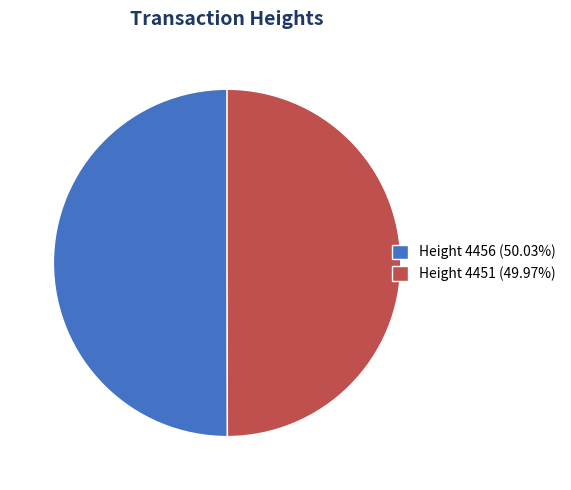

Do Height 4451 (49.97%) and Height 4456 (50.03%) together represent more than half of the pie?

Yes